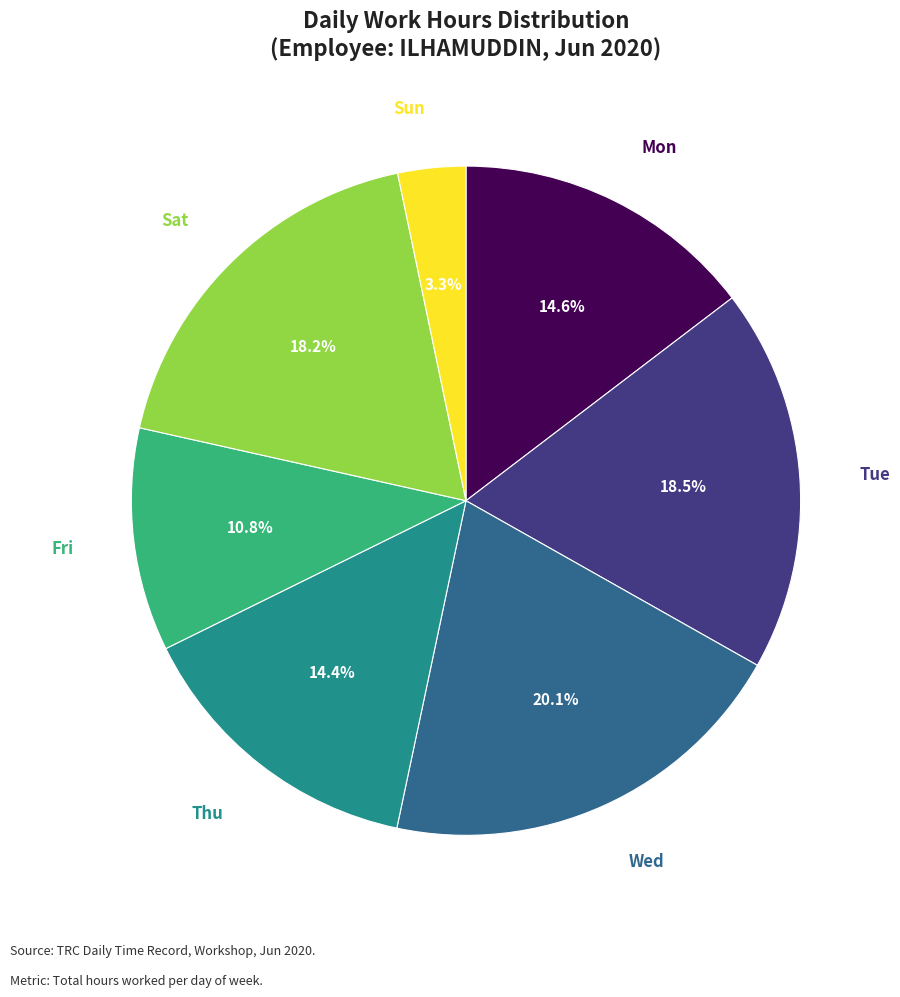

To the nearest percent, what is the difference between the largest and smallest slice percentages?

17%